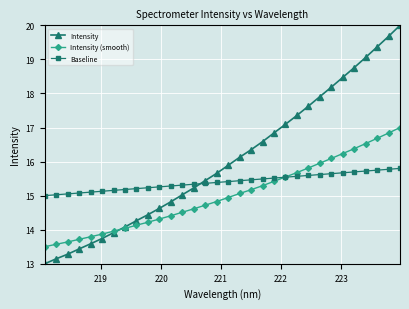

Which series has the largest range (max minus min)?

Intensity